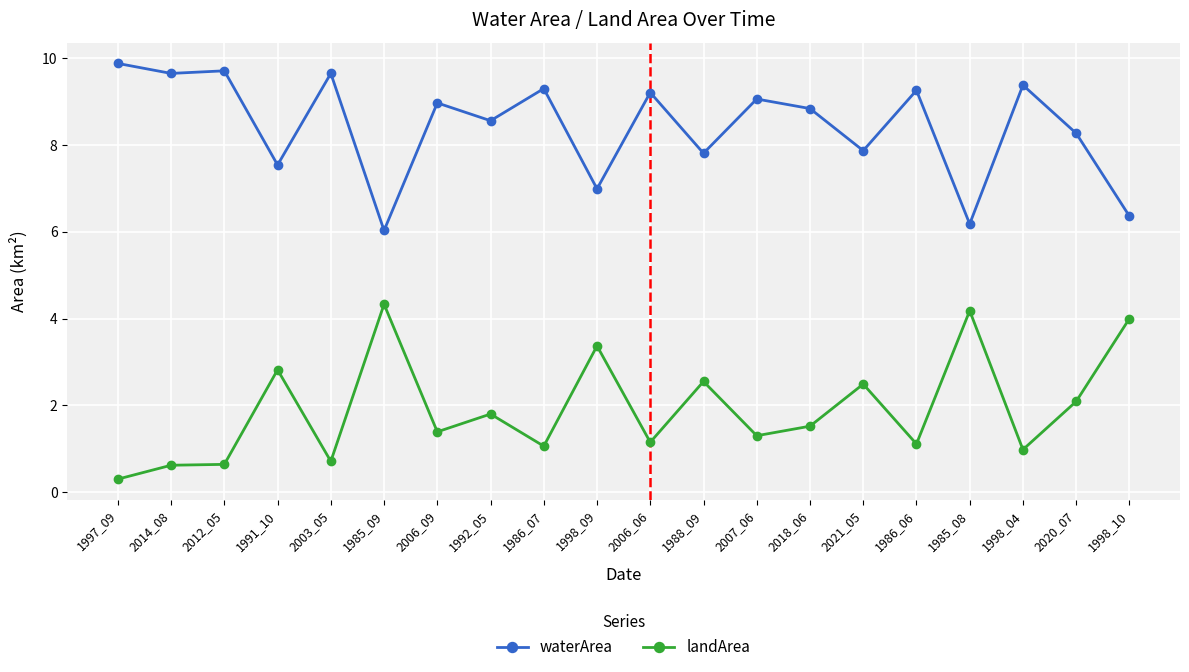

What is the label of the 13th point from the left?

2007_06